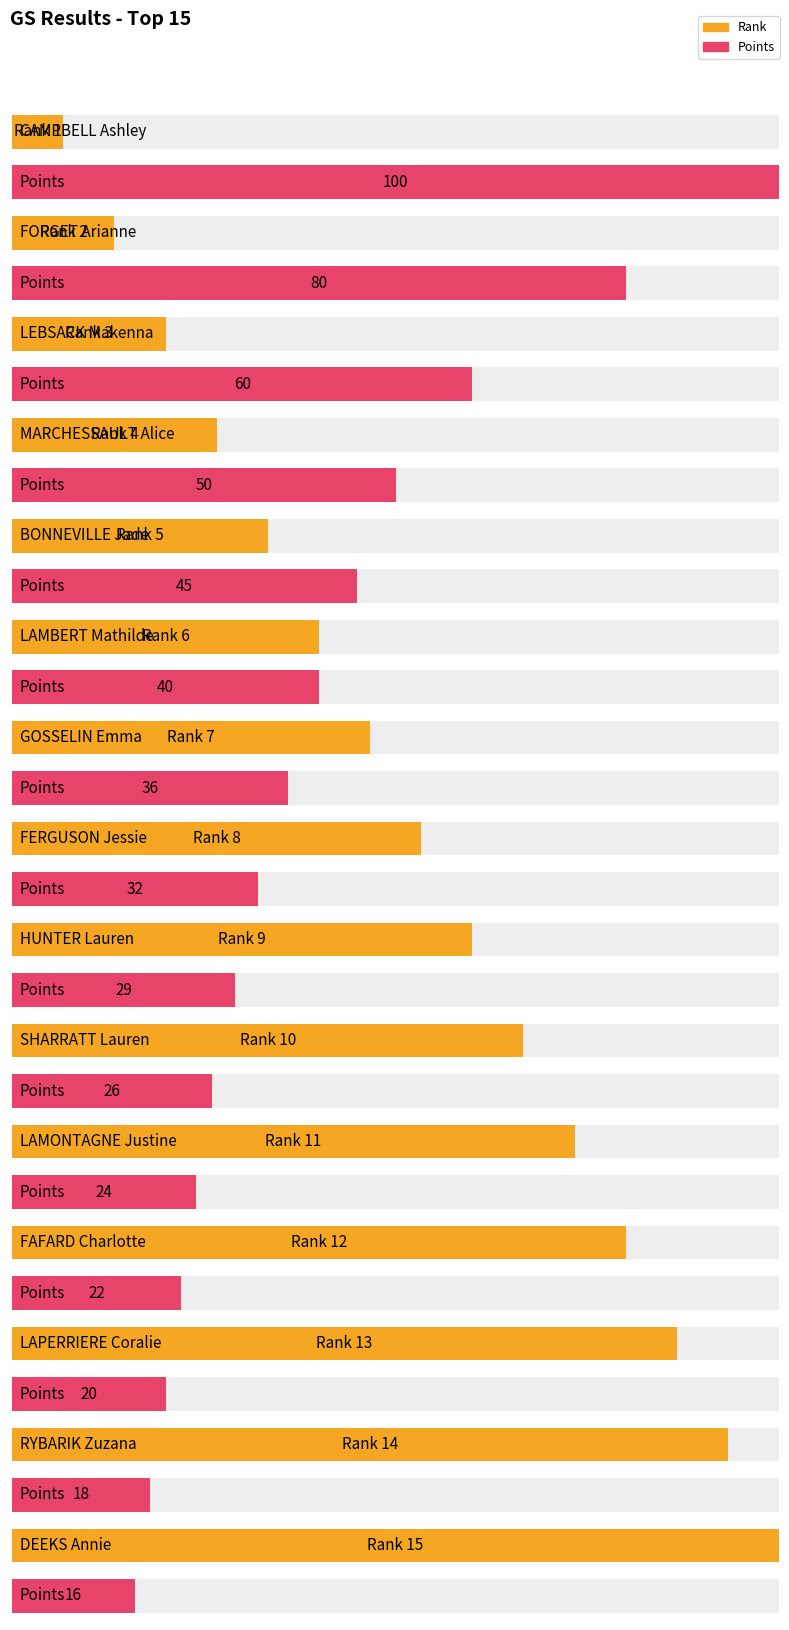

Which label corresponds to the largest value in the chart?

CAMPBELL Ashley